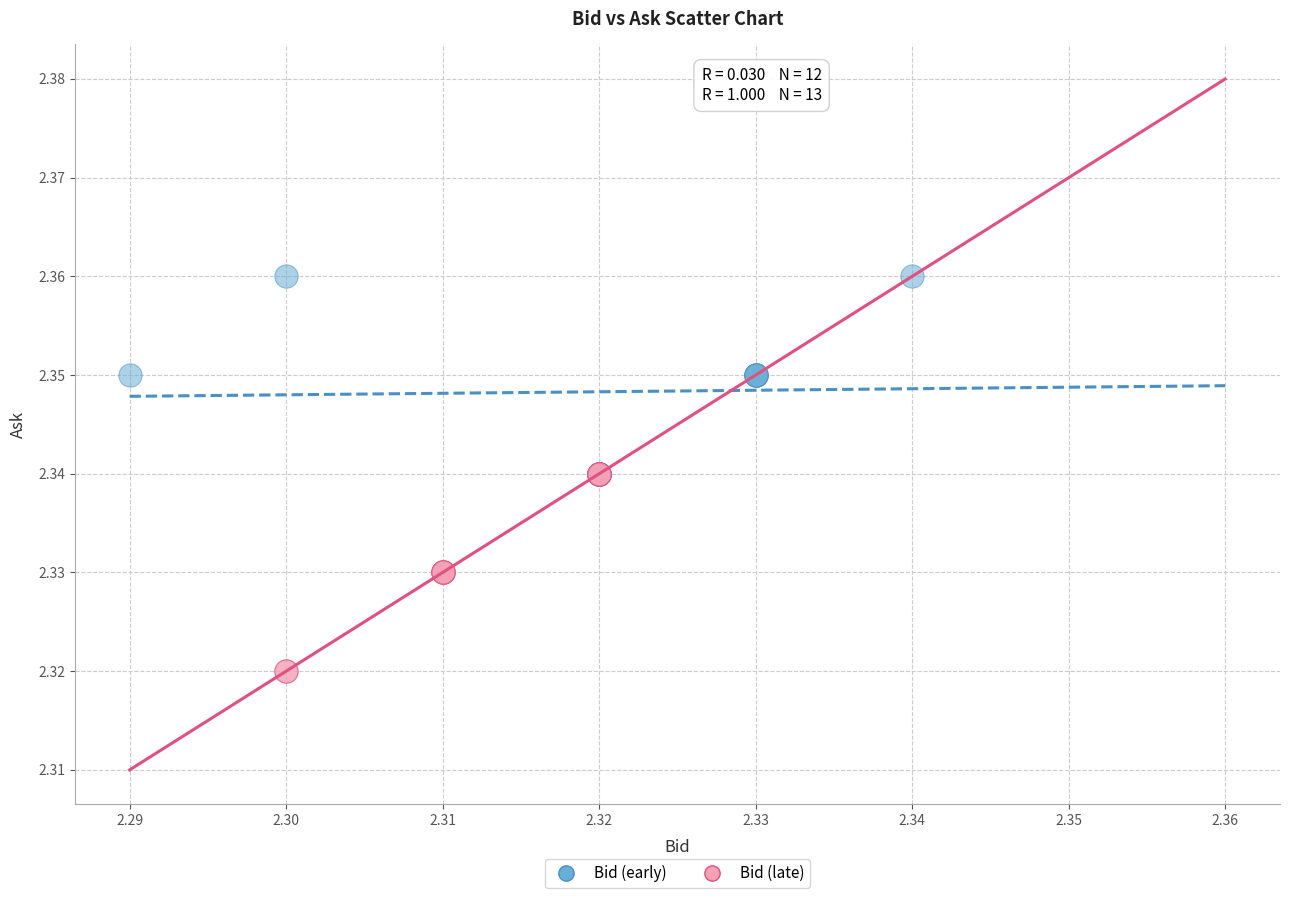

Which series reaches the minimum Y coordinate?

Bid (late)